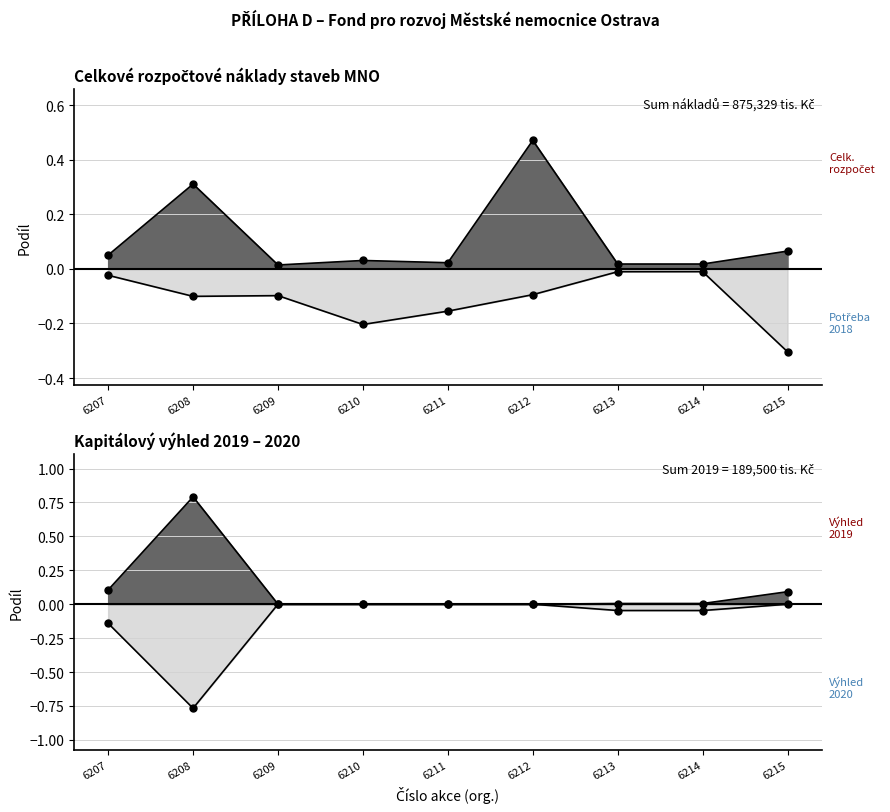

At which category is the sum across all series the highest?

6212